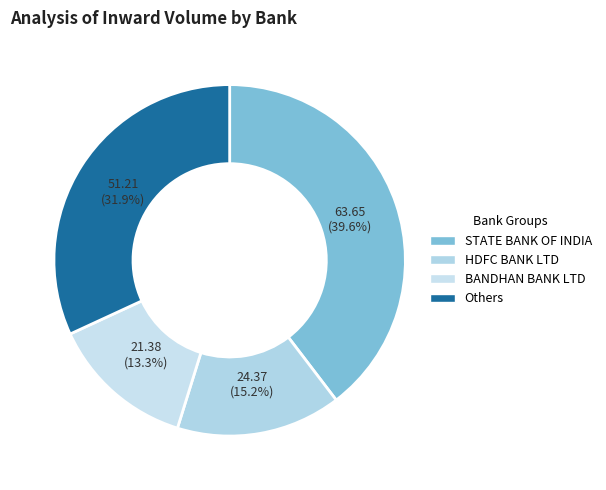

Count the number of slices in the pie.

4